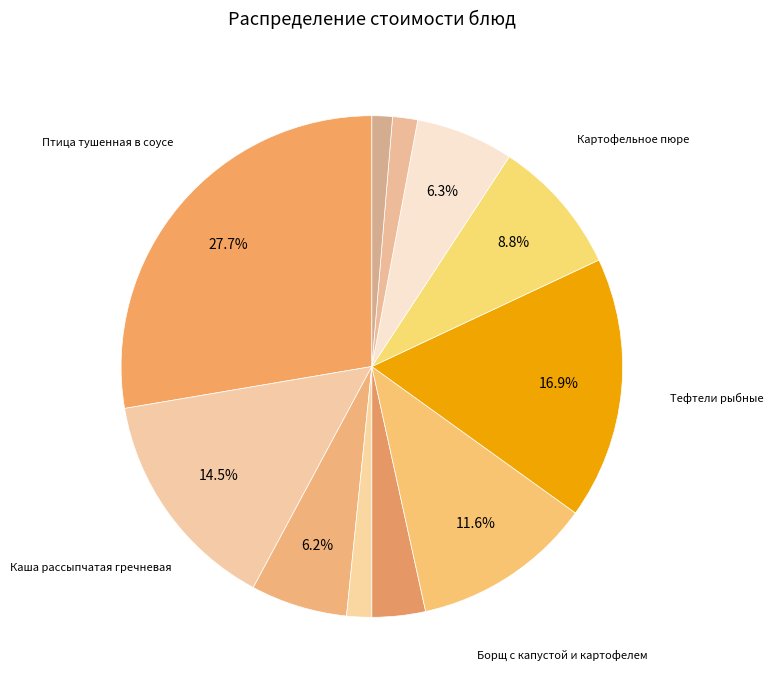

Count the number of slices in the pie.

11